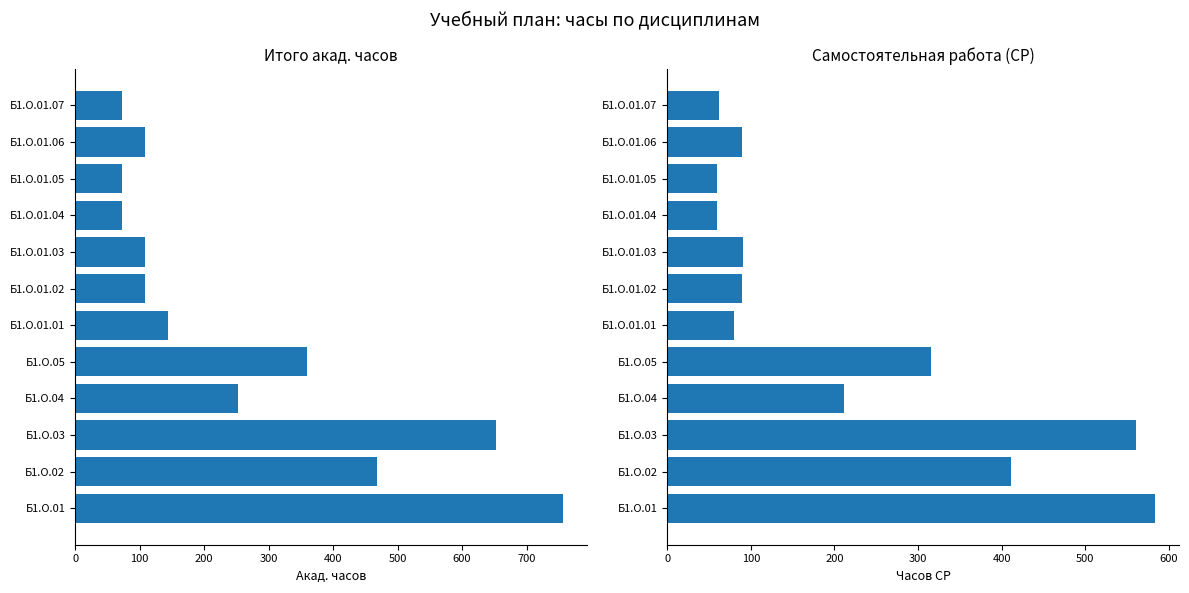

Which series has the largest total across all categories?

Итого акад.часов